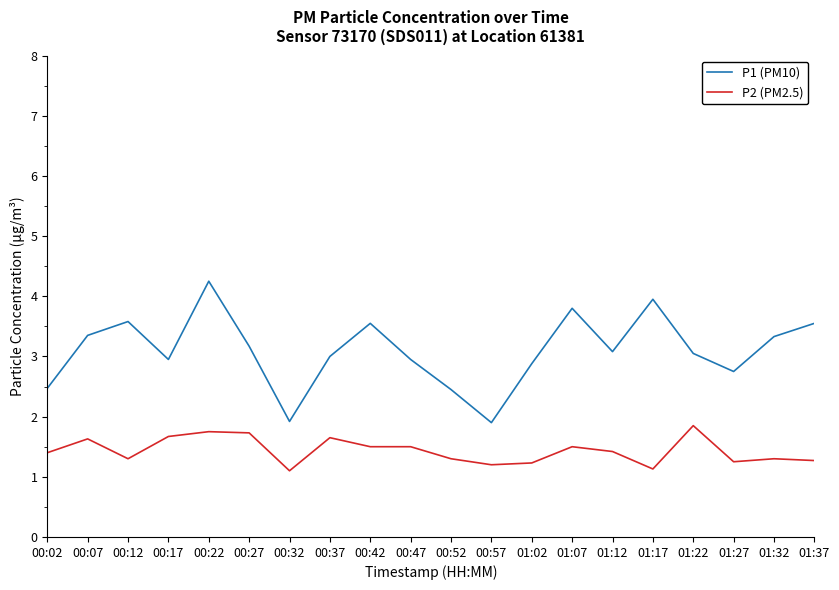

What is the smallest value displayed?

1.1